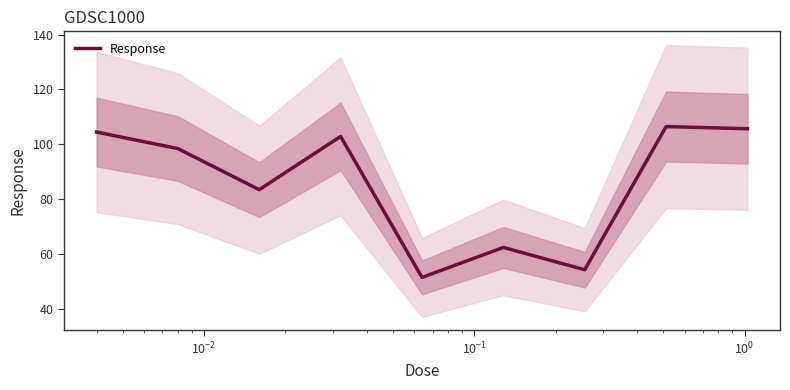

Count the number of categories in the chart.

9